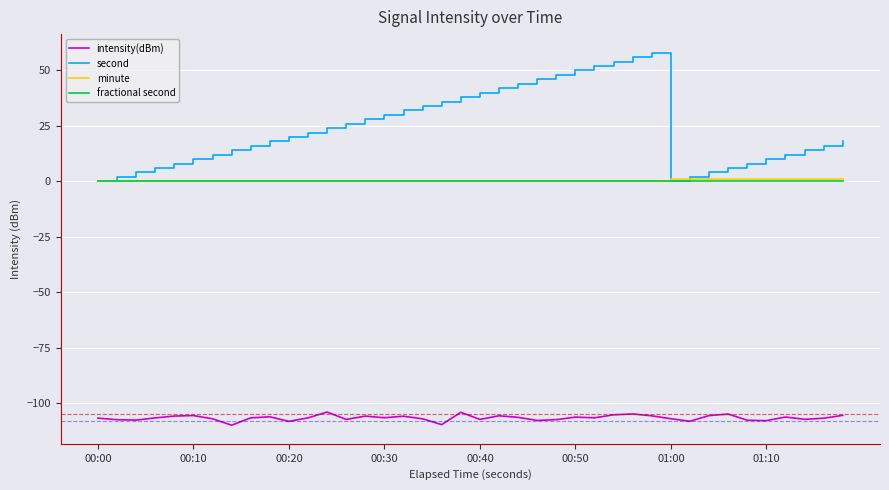

Which series has the largest total across all categories?

second